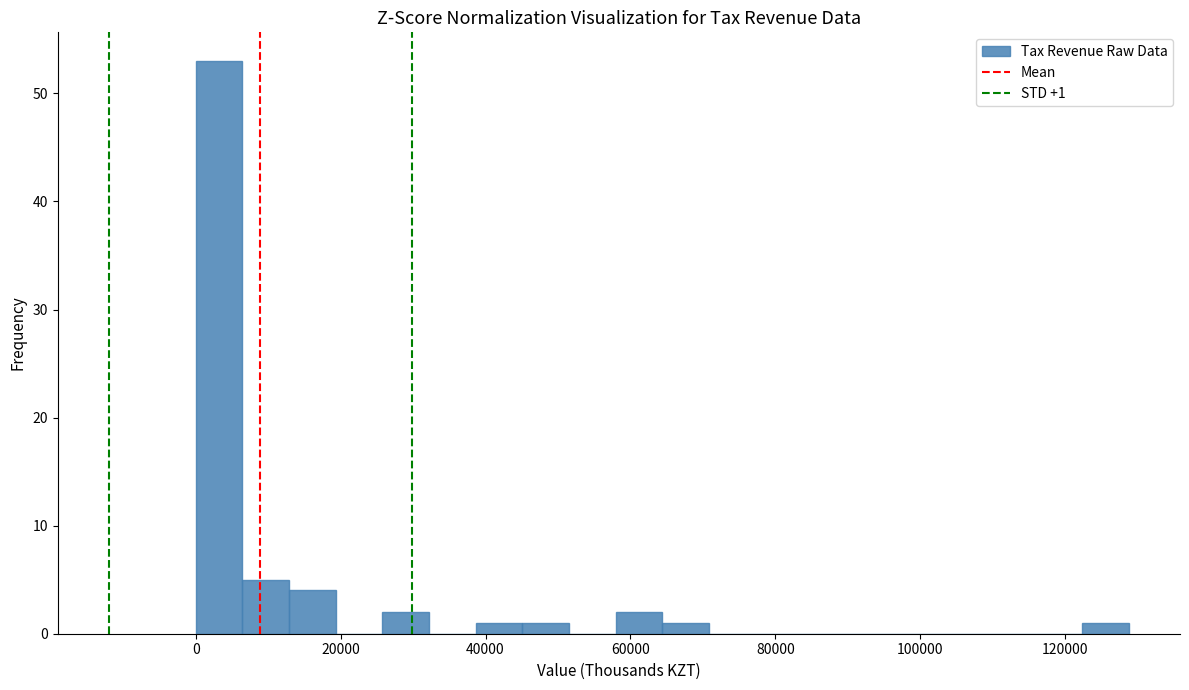

Around what value on the x-axis is the tallest bar? Give the approximate position of its centre, as read against the axis.

4000